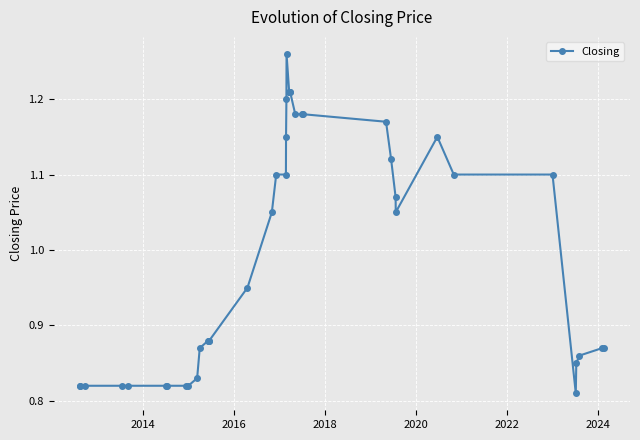

Count the number of data series in this chart.

1